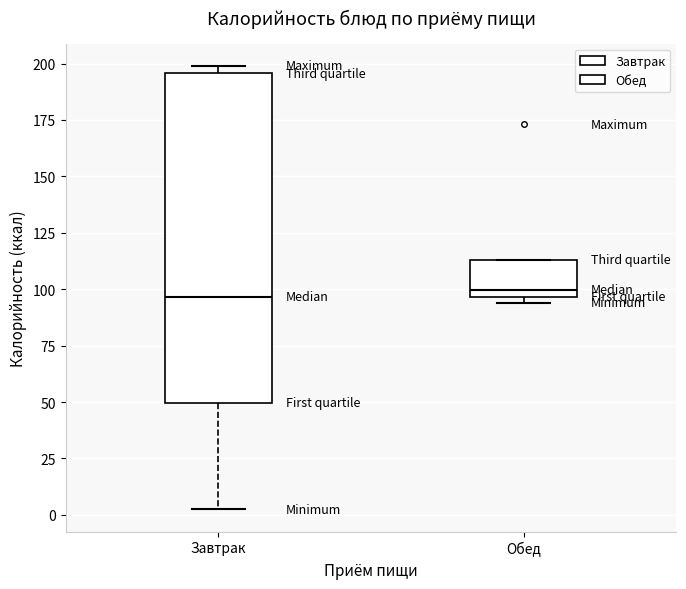

Reading left to right, read every box against the y-axis: the position of its median line, the range the box covers, and the ends of its whiskers. The values are not printed on the chart, so give them approximately, as read against the axis.

Завтрак: median 95, box 50 to 195, whiskers 0 to 200
Обед: median 100, box 95 to 115, whiskers 95 (just below the box's lower edge) to 115